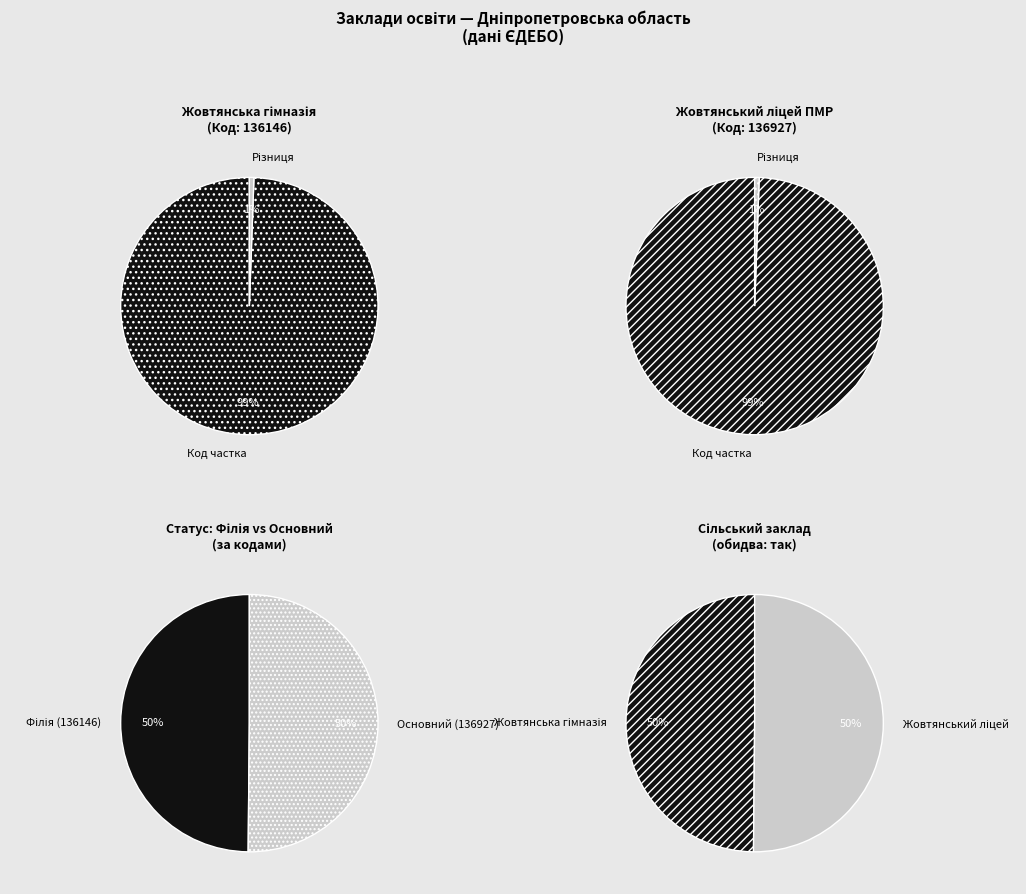

Rank the categories by value from lowest to highest.

Жовтянська гімназія
(Філія), Жовтянський ліцей ПМР